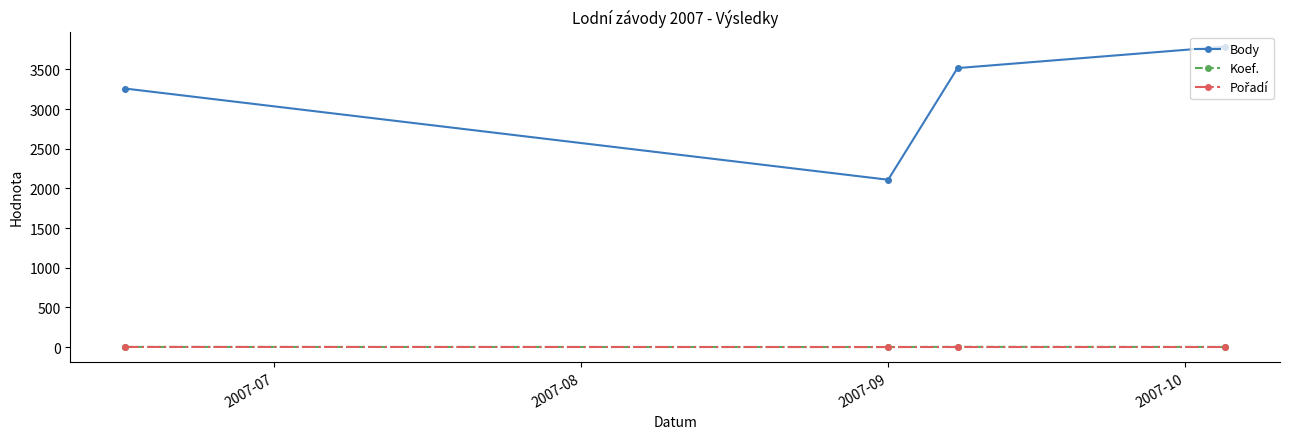

What is the difference between the maximum and minimum values in the Koef. series?

2